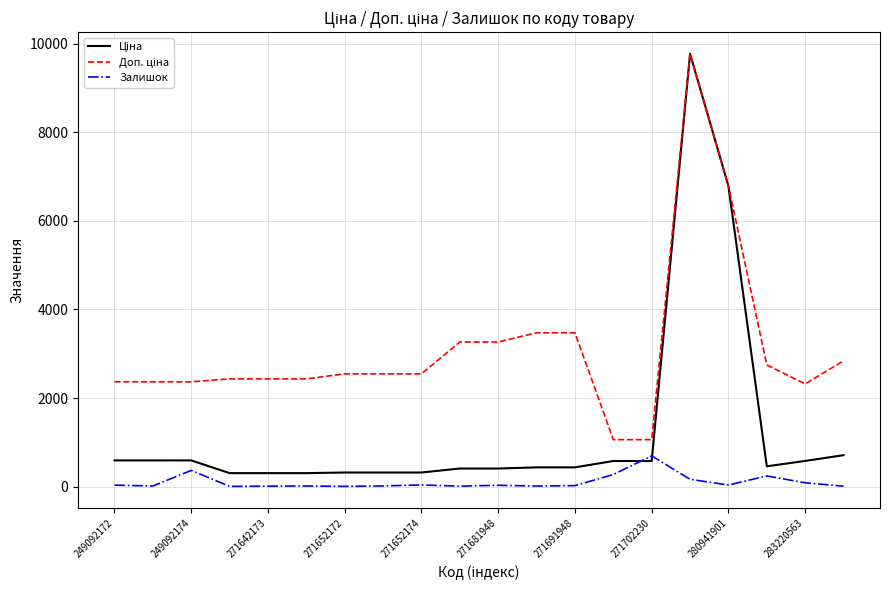

True or false: Залишок has more than 0 interior local peaks.

True